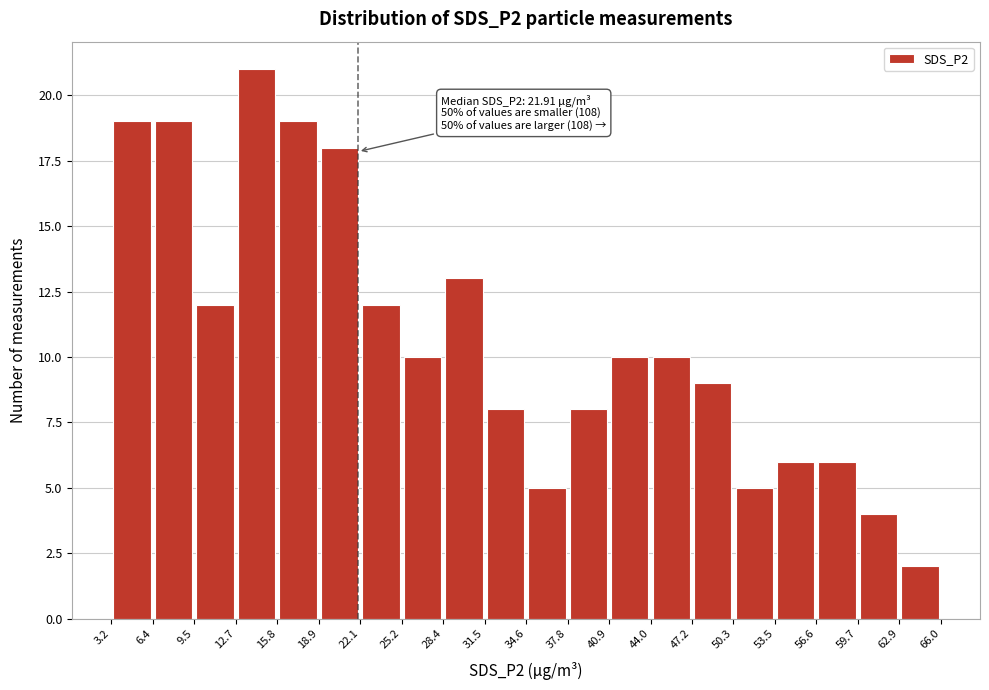

Which range on the x-axis has the tallest bar?

12.7 to 15.8